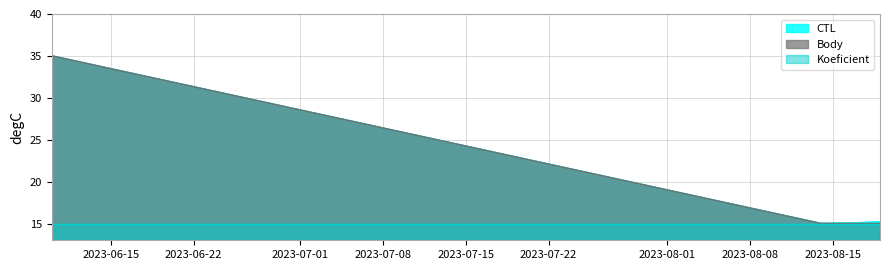

True or false: Body and CTL intersect in this chart.

False